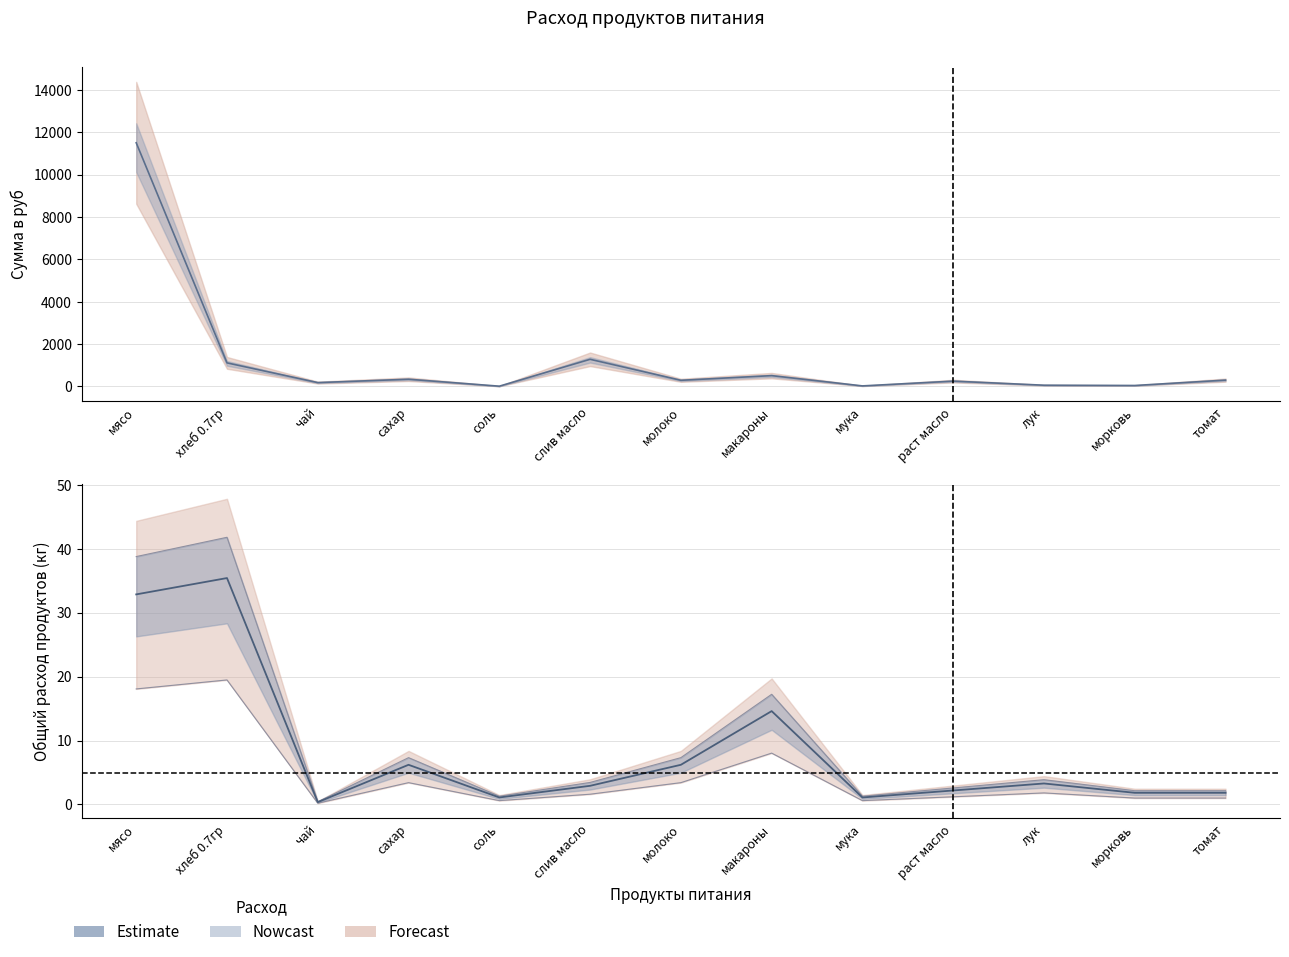

Which has a higher value, хлеб 0.7гр or морковь?

хлеб 0.7гр